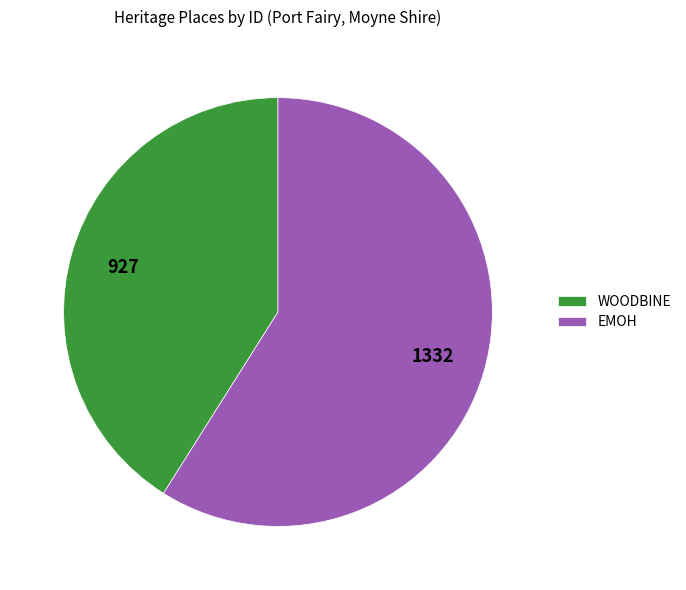

Which category accounts for the majority?

EMOH